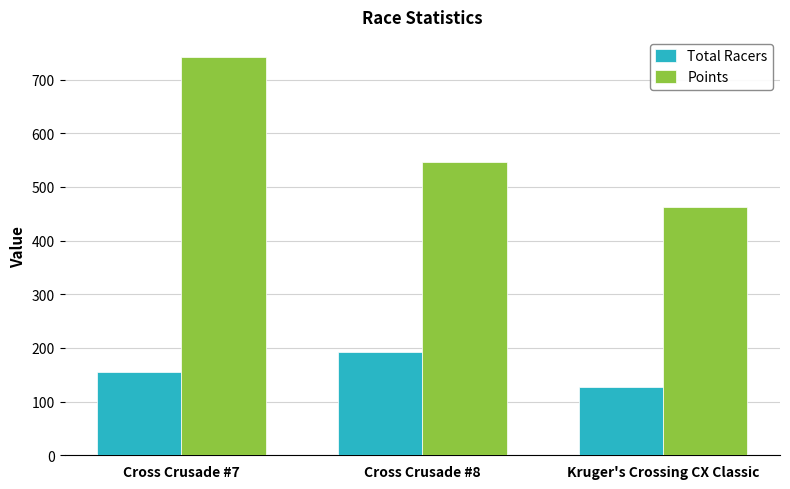

True or false: Points has a value of 1264.5 at Cross Crusade #7.

False